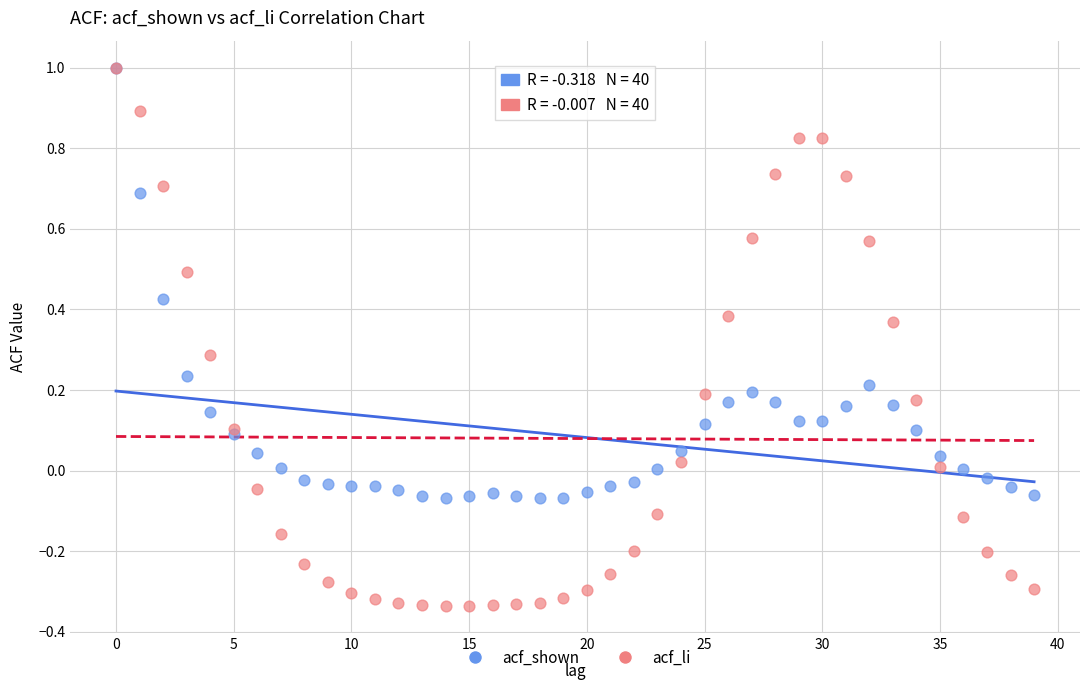

What are all the series names shown in the legend?

acf_shown, acf_li